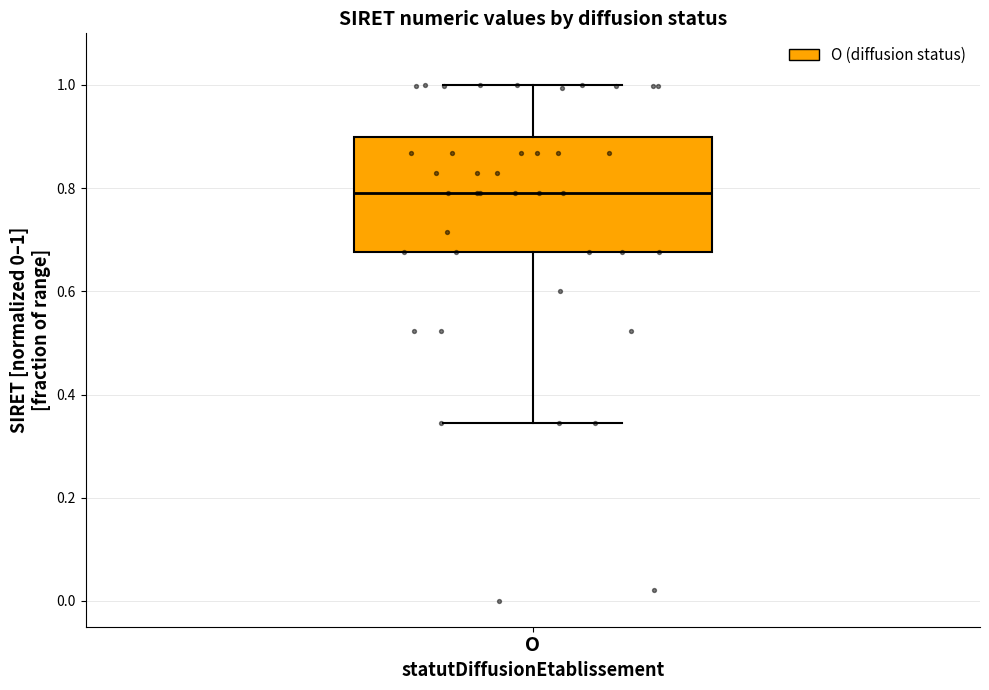

Read this box plot against the y-axis: the position of the median line, the range covered by the box, and the ends of both whiskers. The values are not printed on the chart, so give them approximately, as read against the axis.

median 0.80, box 0.68 to 0.90, whiskers 0.34 to 1.00